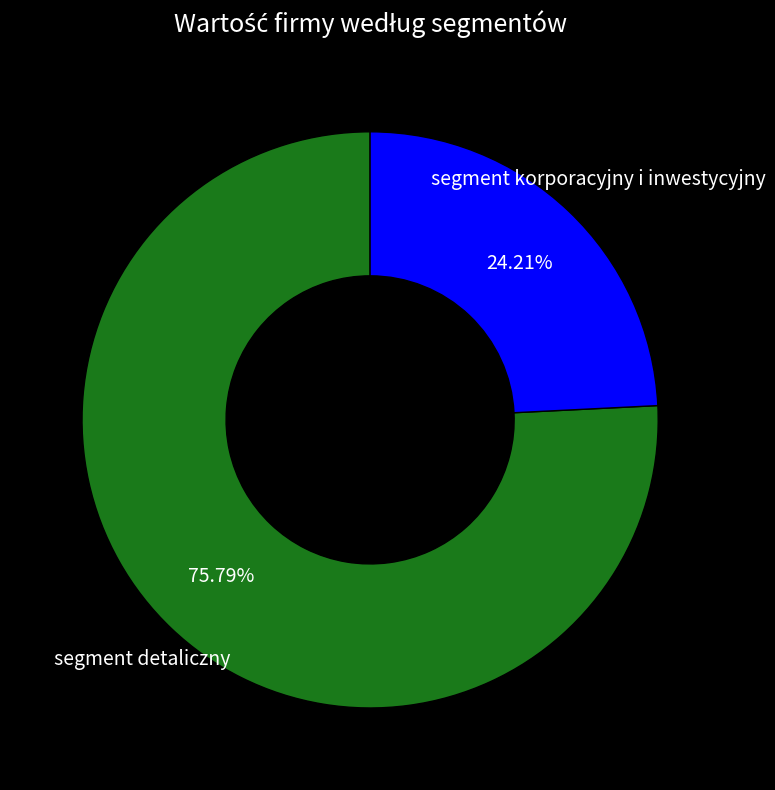

Approximately how many times larger is the value at segment detaliczny compared to segment korporacyjny i inwestycyjny?

3.1